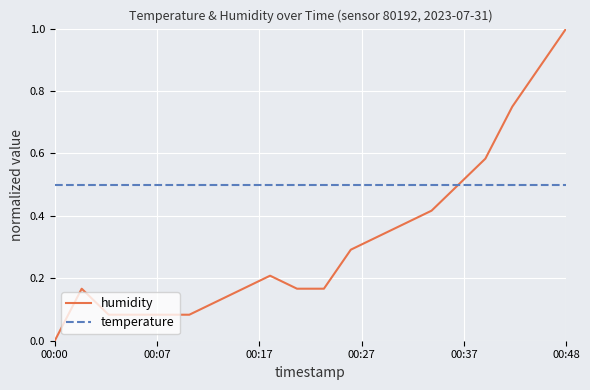

List the series in order of their peak value, lowest first.

temperature, humidity